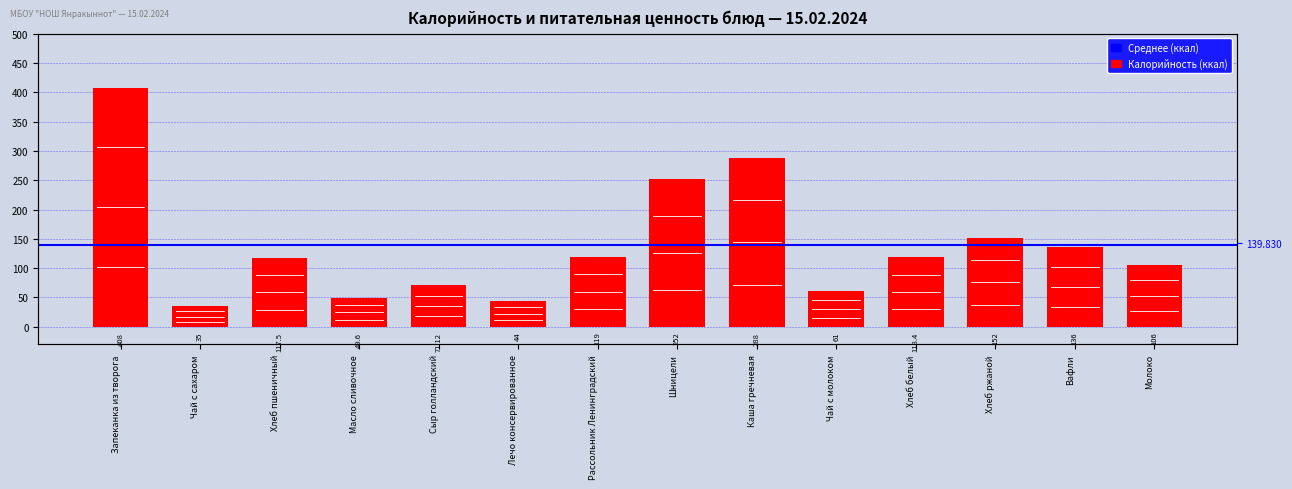

At which label does Белки reach its minimum?

Масло сливочное